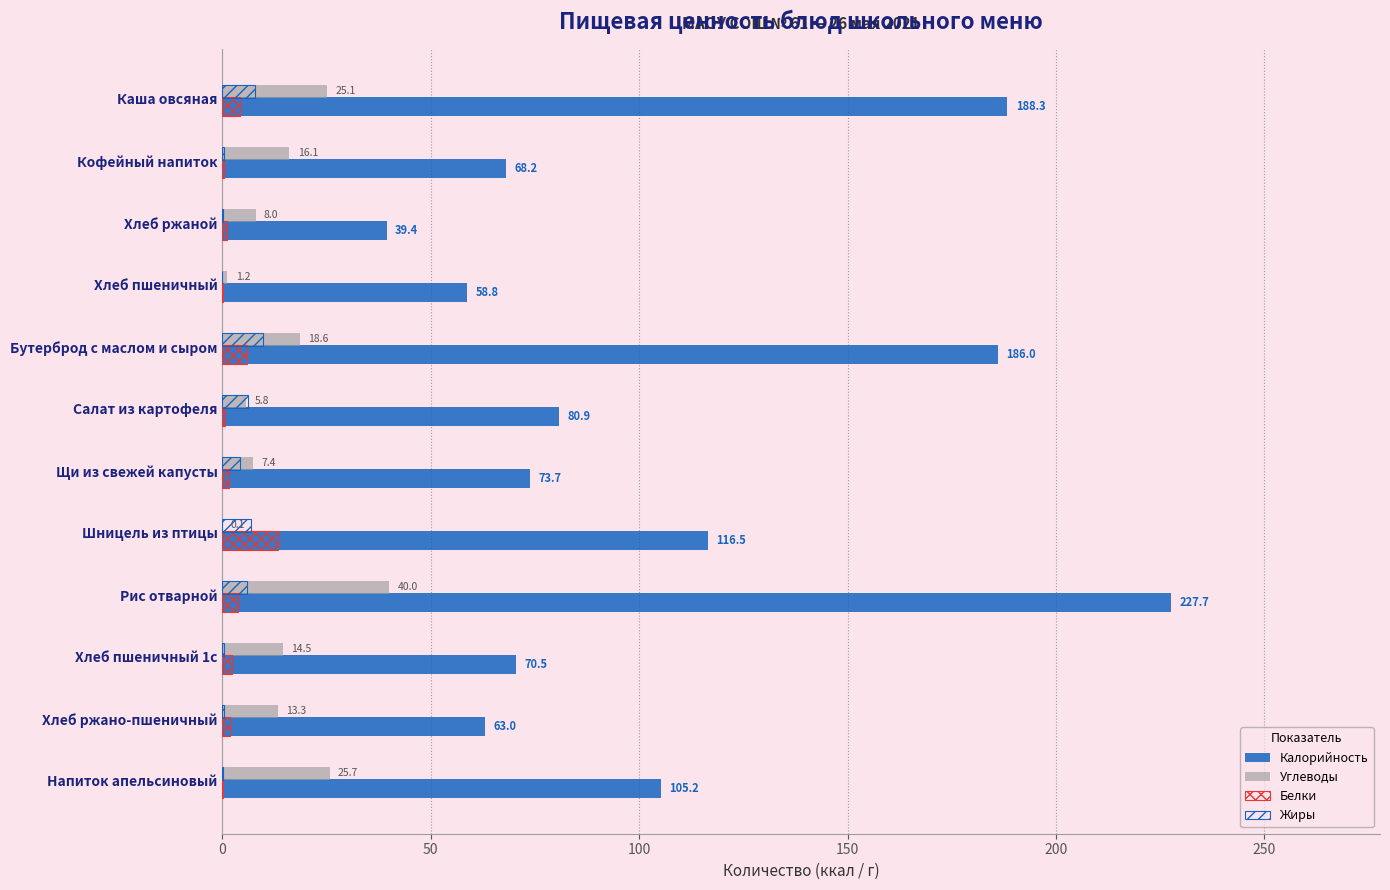

List the series in order of their peak value, highest first.

Калорийность, Углеводы, Белки, Жиры